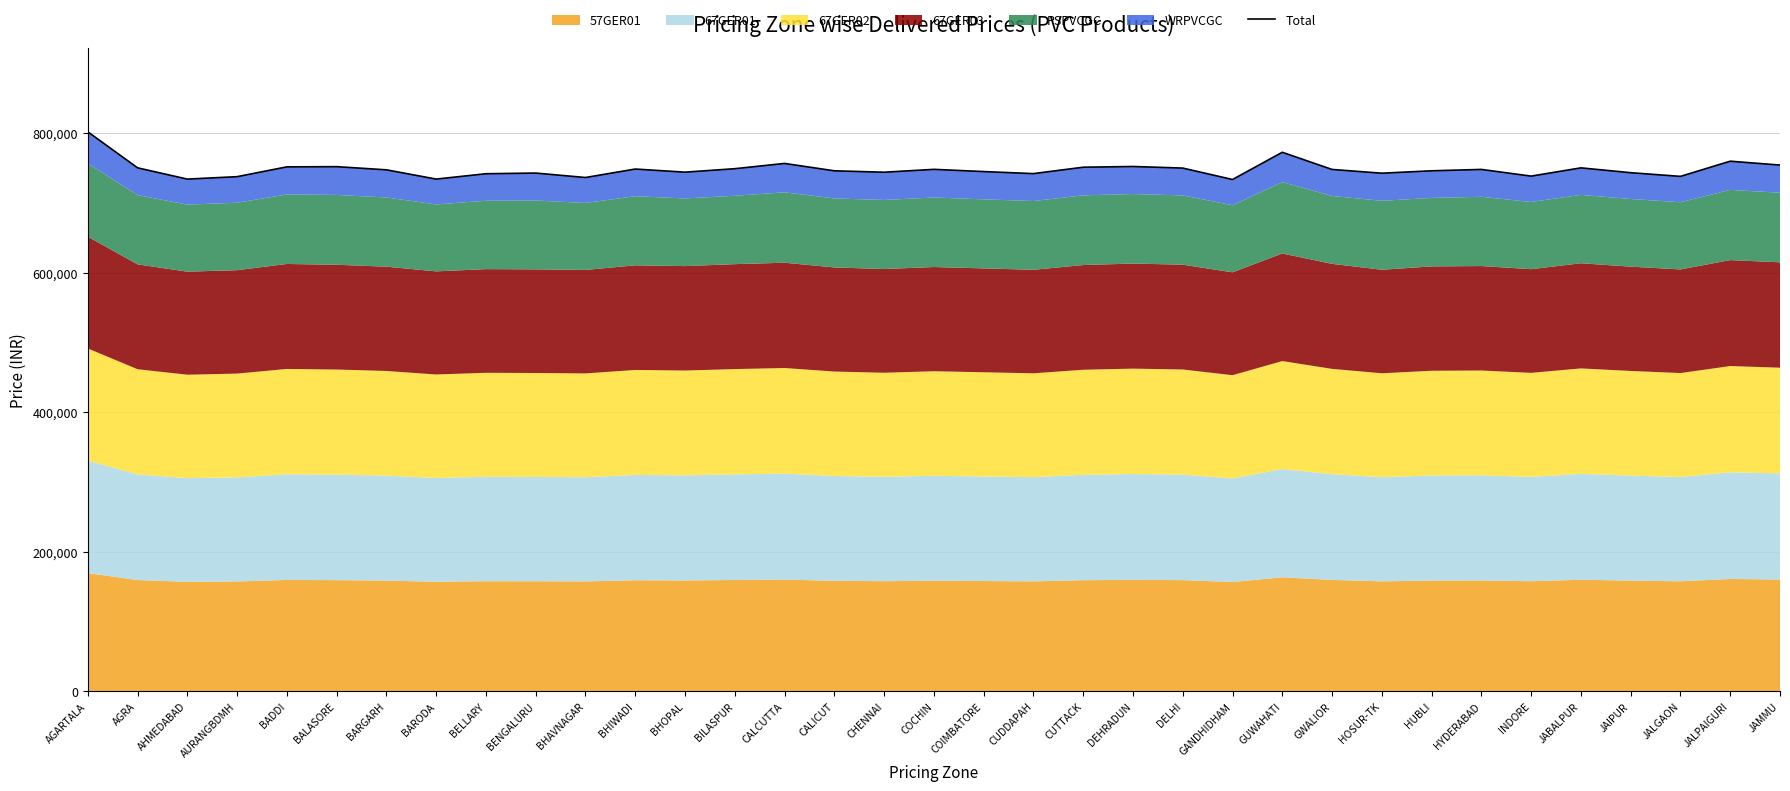

Reading left to right, extract all data points from this chart.

AGARTALA=801734	AGRA=750072	AHMEDABAD=733916	AURANGBDMH=737400	BADDI=751460	BALASORE=751740	BARGARH=747204	BARODA=733924	BELLARY=741614	BENGALURU=742550	BHAVNAGAR=736196	BHIWADI=748330	BHOPAL=743870	BILASPUR=748824	CALCUTTA=756360	CALICUT=745790	CHENNAI=743782	COCHIN=747890	COIMBATORE=744714	CUDDAPAH=741776	CUTTACK=750946	DEHRADUN=751988	DELHI=749708	GANDHIDHAM=733322	GUWAHATI=772370	GWALIOR=747748	HOSUR-TK=742372	HUBLI=745806	HYDERABAD=747780	INDORE=738200	JABALPUR=750010	JAIPUR=743088	JALGAON=737814	JALPAIGURI=759562	JAMMU=754024